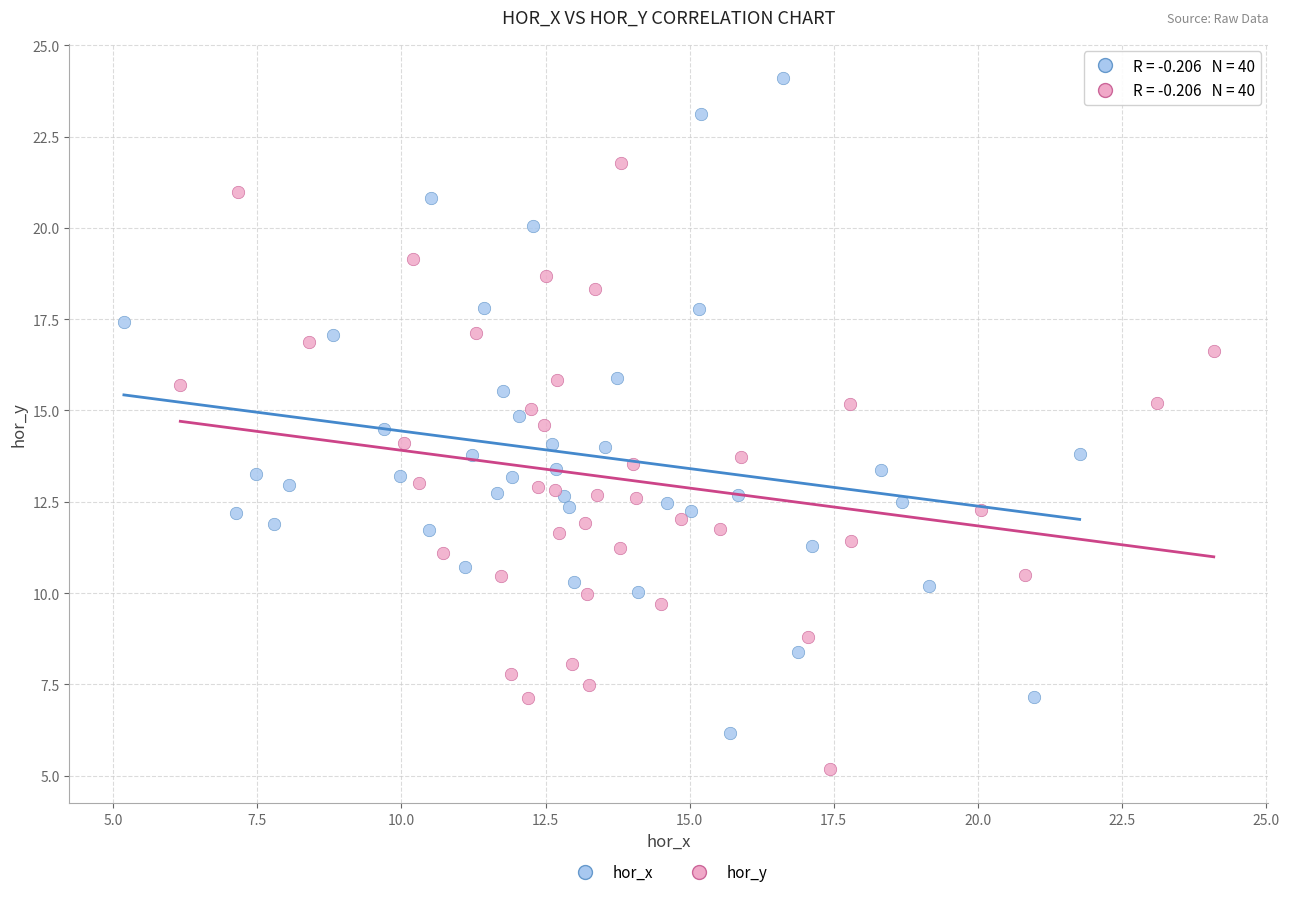

Which series reaches the maximum Y coordinate?

hor_x